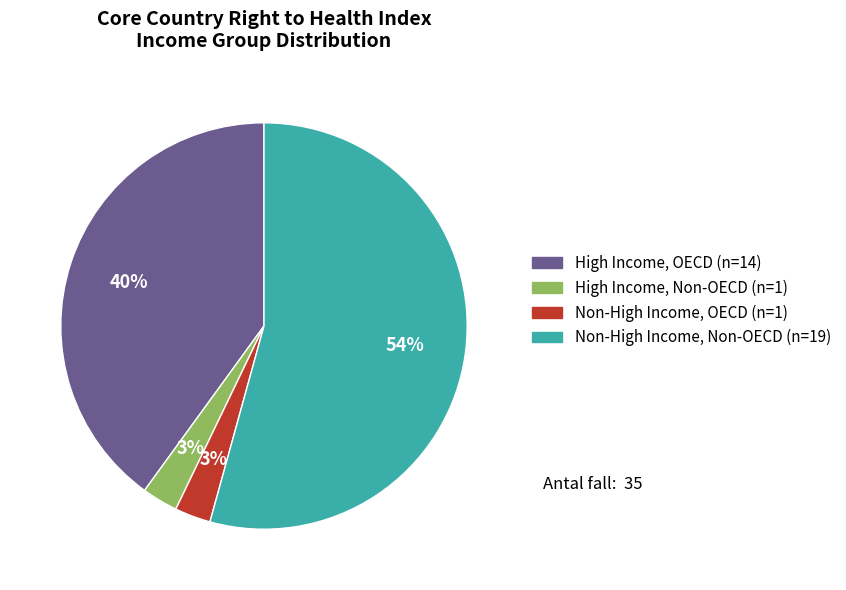

To the nearest percent, what is the average slice percentage?

25%